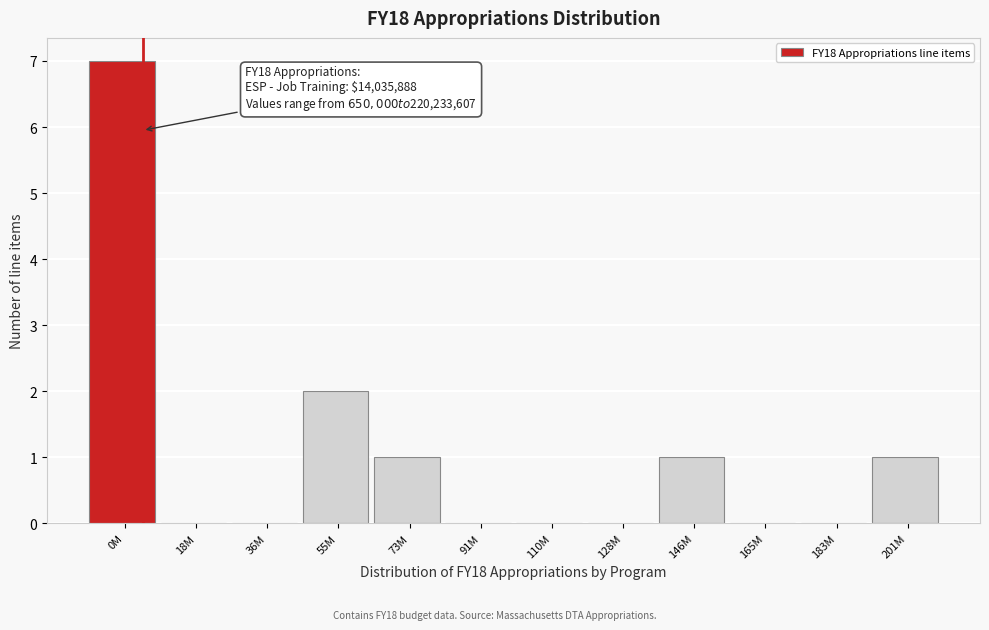

Reading left to right, transcribe all the data shown in this chart.

0M=7	18M=0	36M=0	55M=2	73M=1	91M=0	110M=0	128M=0	146M=1	165M=0	183M=0	201M=1